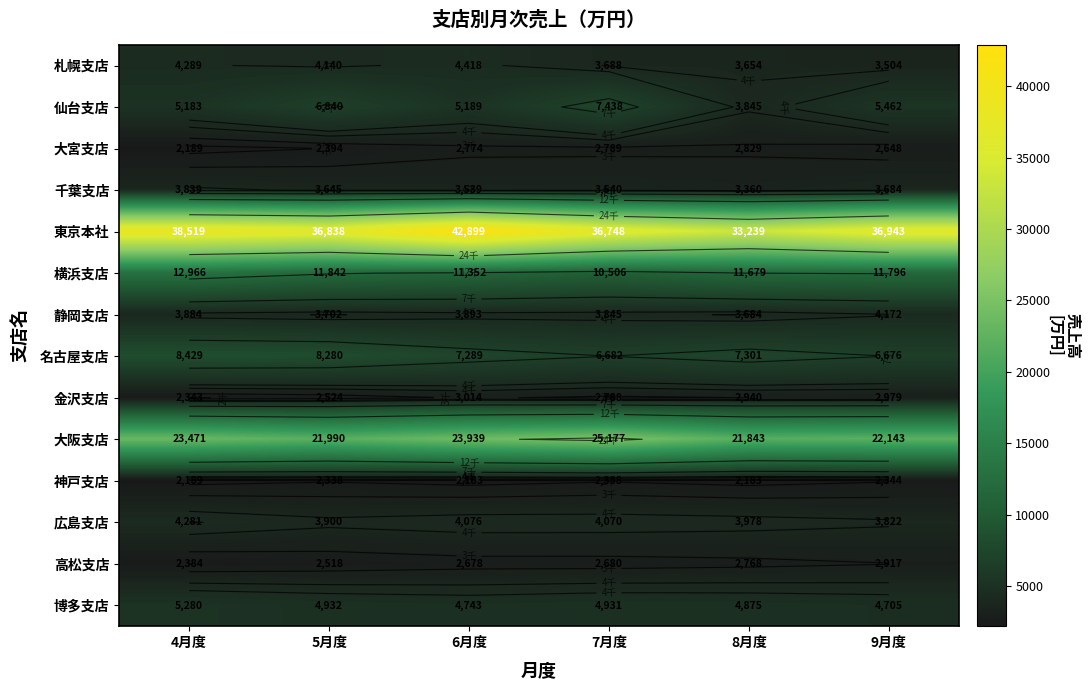

Which series has the widest spread of values?

東京本社